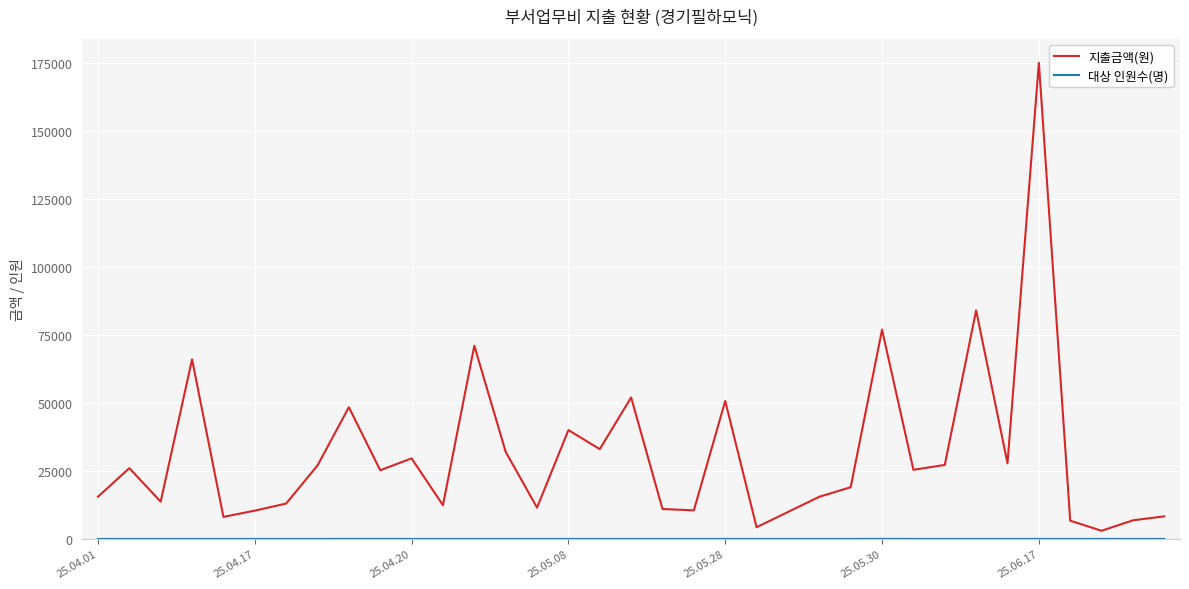

Which series has the largest total across all categories?

지출금액(원)